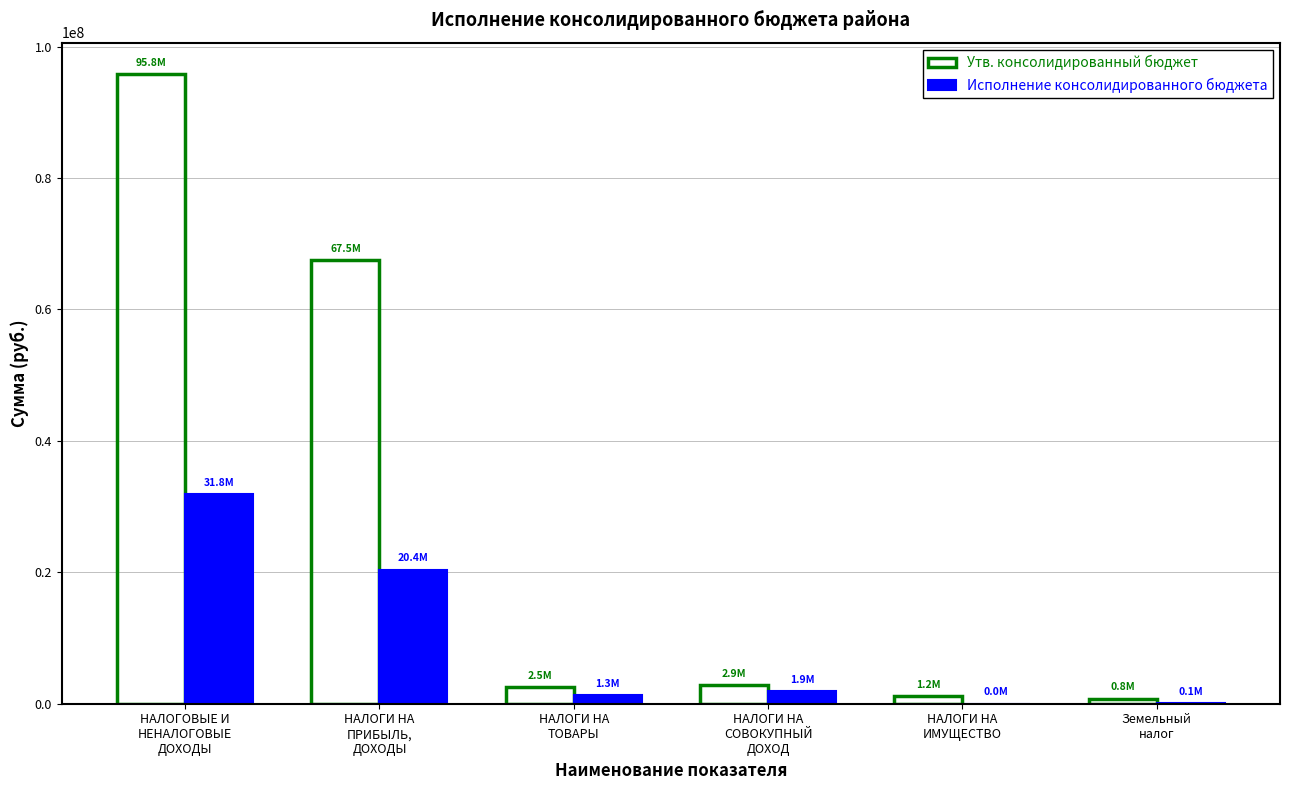

What is the sum of all Утв. консолидированный бюджет values?

170605910.0